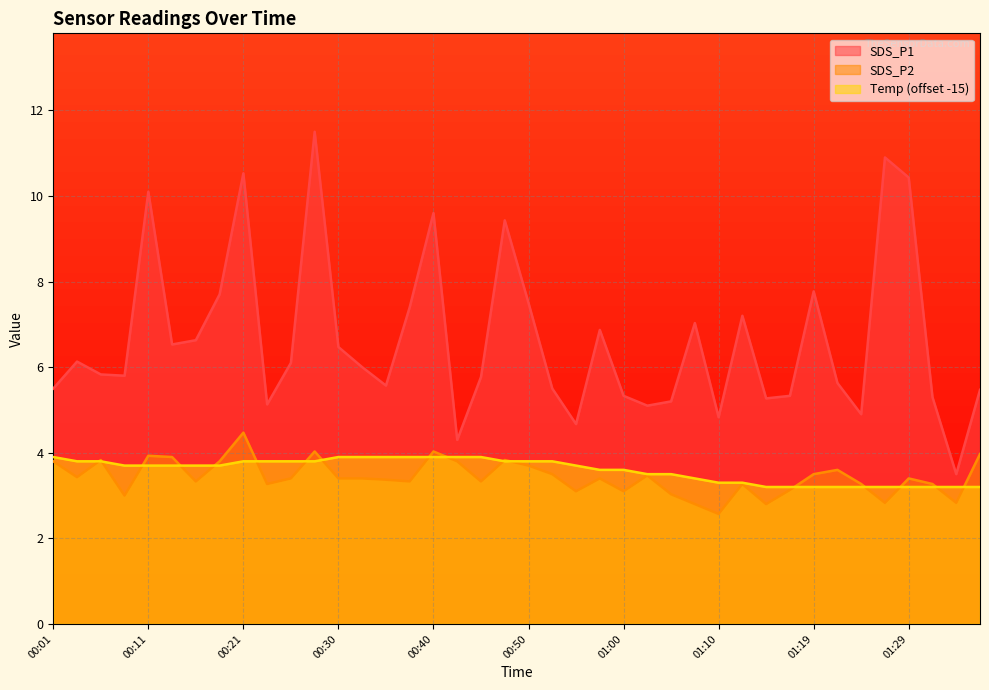

The SDS_P1 series shows 13.0 at 01:19. True or false?

False